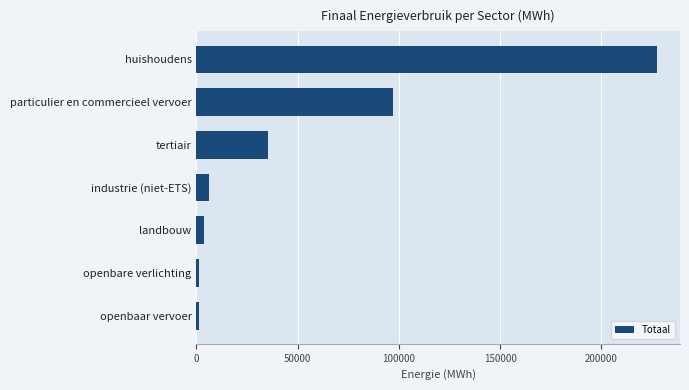

What is the average value?

53207.5